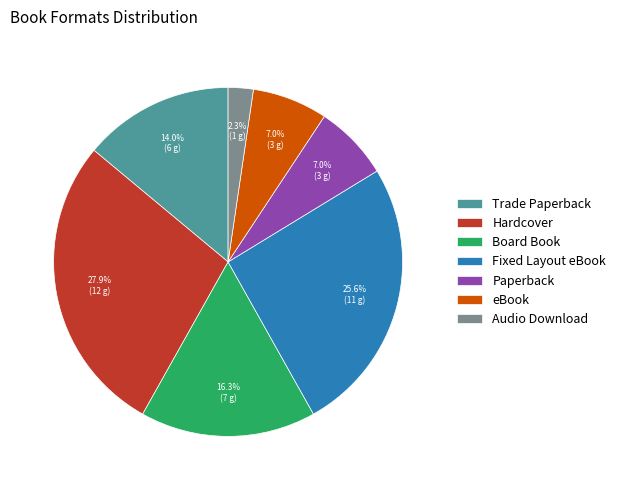

Does any single category account for the majority?

No